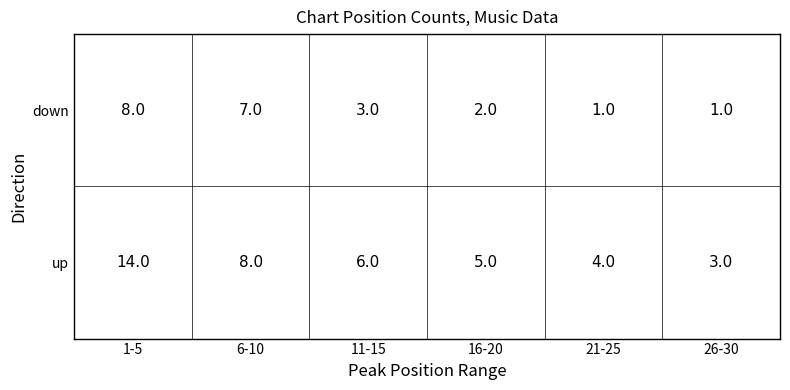

How many distinct data groups are displayed?

2